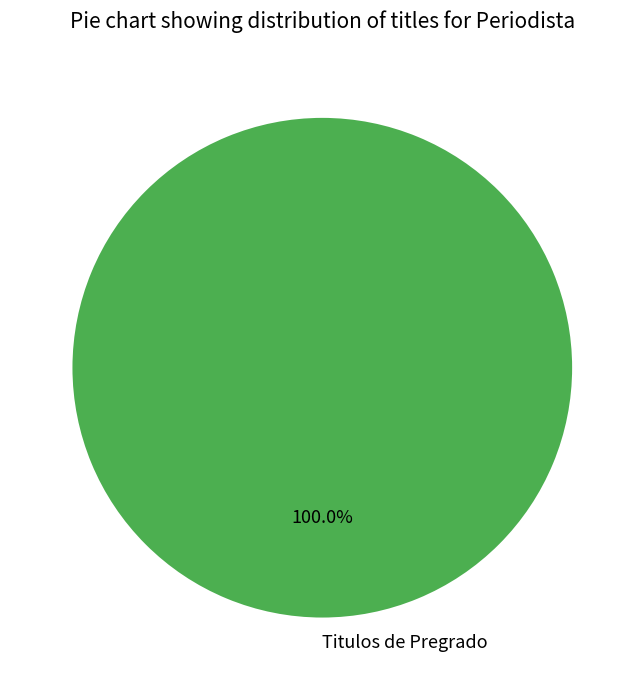

Is there a majority slice in this chart?

Yes